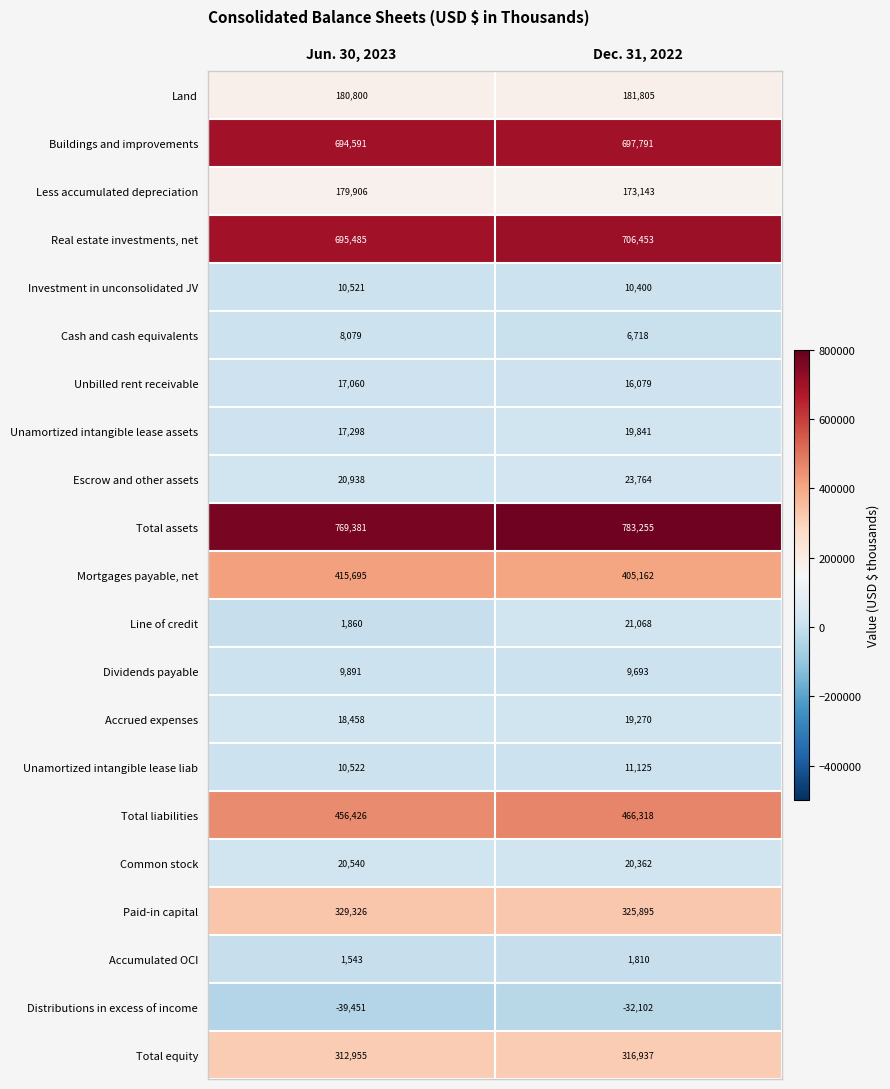

Is the value of Common stock at Jun. 30, 2023 greater than the value of Total liabilities at Dec. 31, 2022?

No